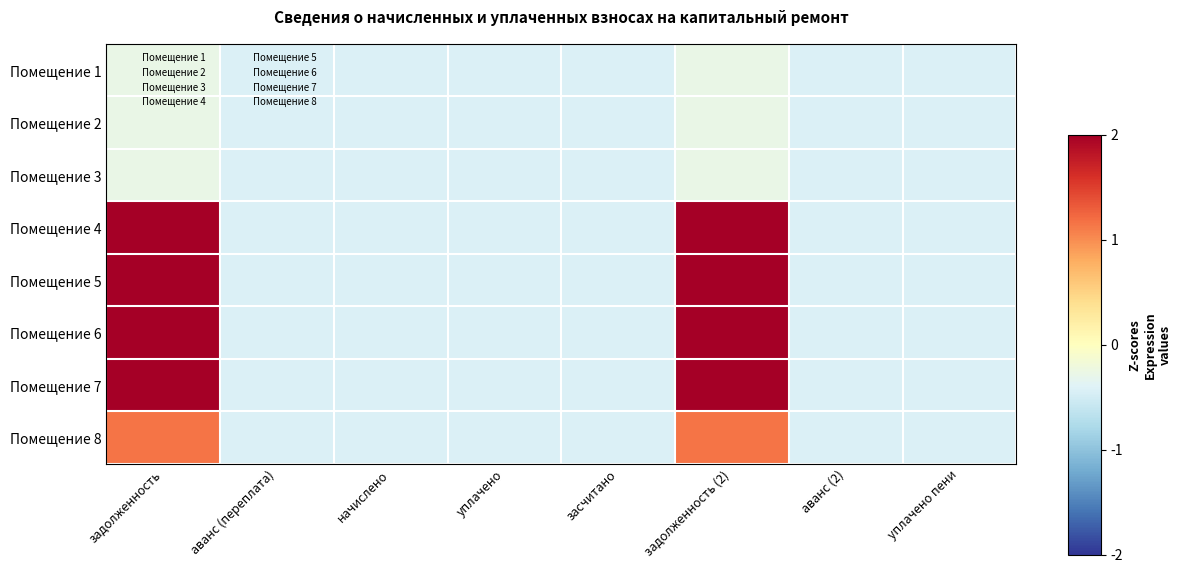

Rank the series by their maximum value, from lowest to highest.

Помещение 2, Помещение 1, Помещение 3, Помещение 8, Помещение 6, Помещение 7, Помещение 4, Помещение 5